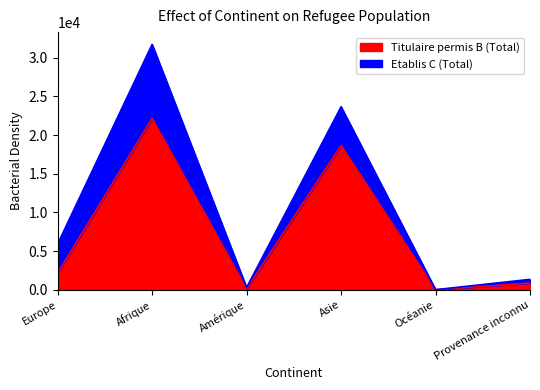

Which category has the highest value across all series?

Afrique